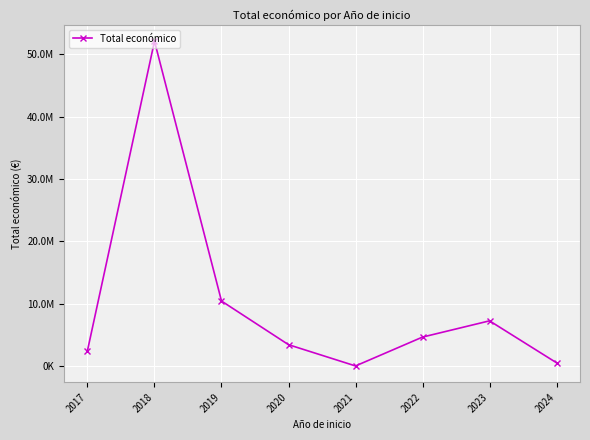

Reading left to right, what are all the values shown in this chart?

2506644	52103203	10448618	3452754	45592	4673147	7276199	550111